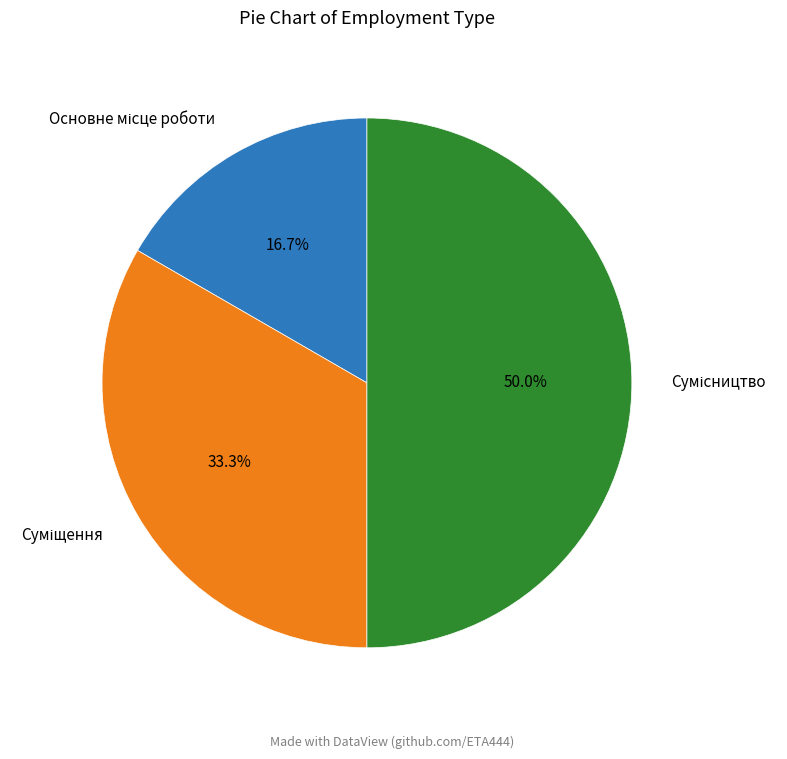

To the nearest percent, what is the difference between the largest and smallest slice percentages?

33%